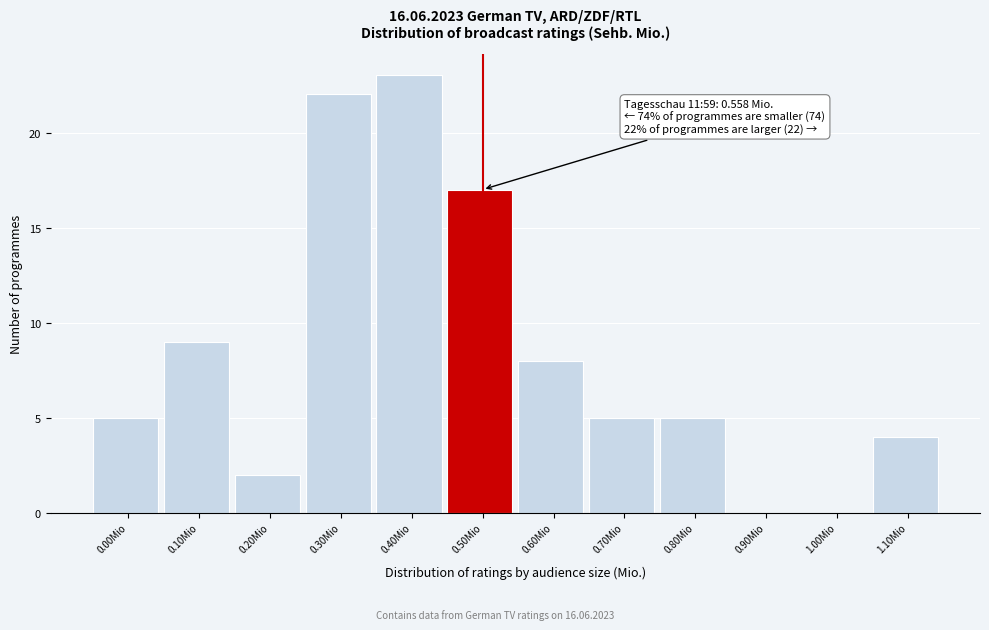

Reading right to left, list all the values displayed in this chart.

1.10Mio=4	1.00Mio=0	0.90Mio=0	0.80Mio=5	0.70Mio=5	0.60Mio=8	0.50Mio=17	0.40Mio=23	0.30Mio=22	0.20Mio=2	0.10Mio=9	0.00Mio=5